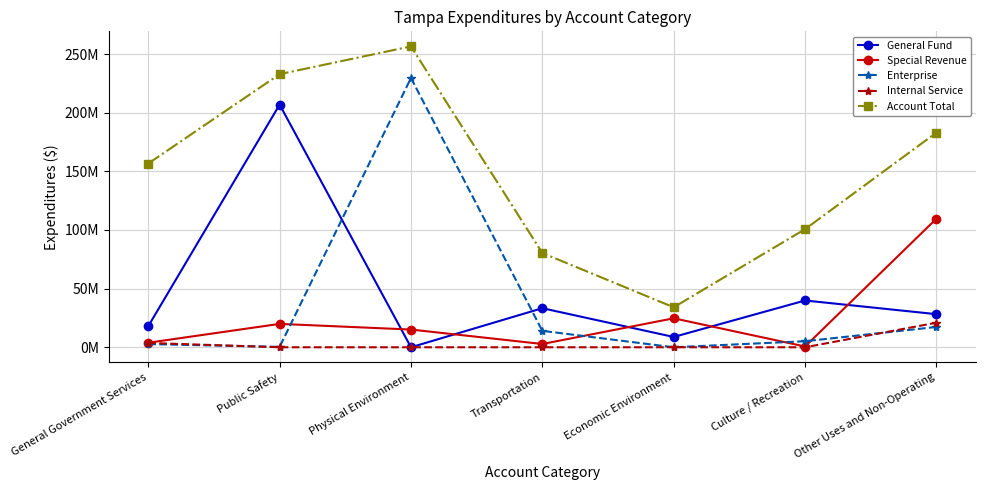

At which label does Special Revenue first exceed 15101394?

Public Safety